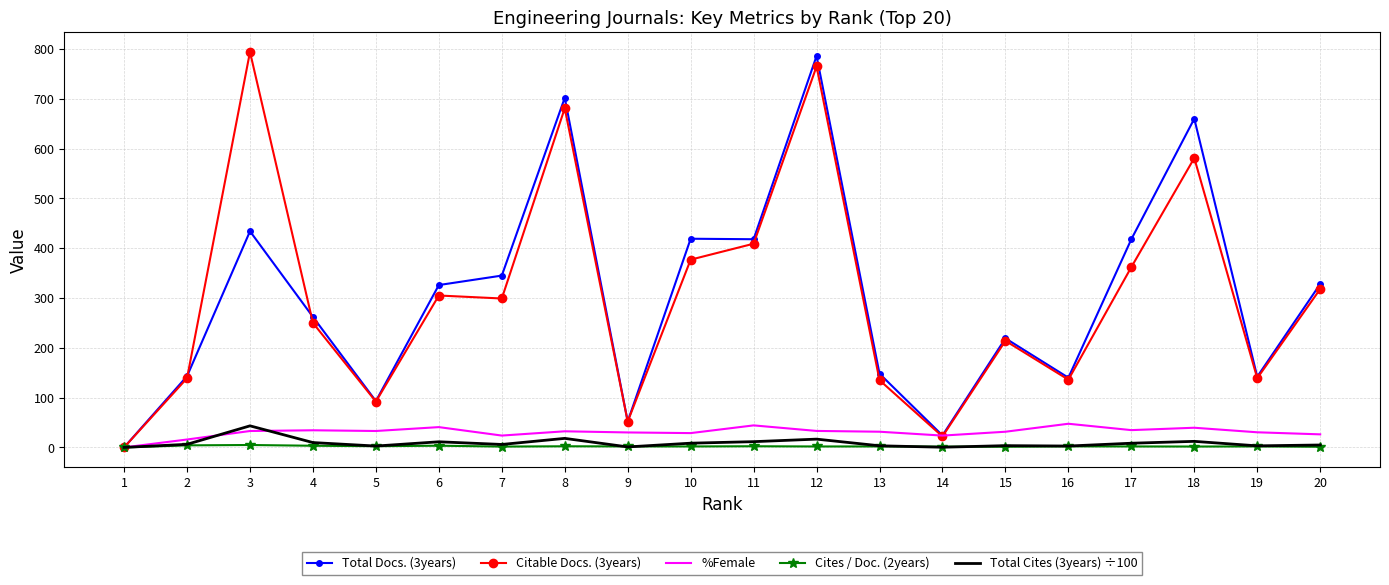

What is the maximum value for %Female?

47.5